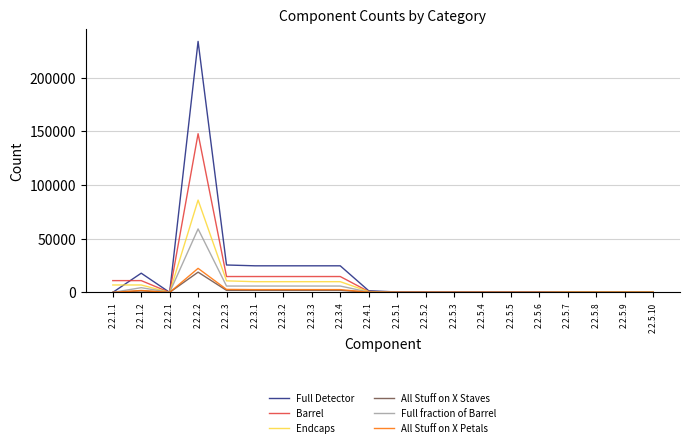

Which series changed the most between 2.2.2.2 and 2.2.5.2?

Full Detector